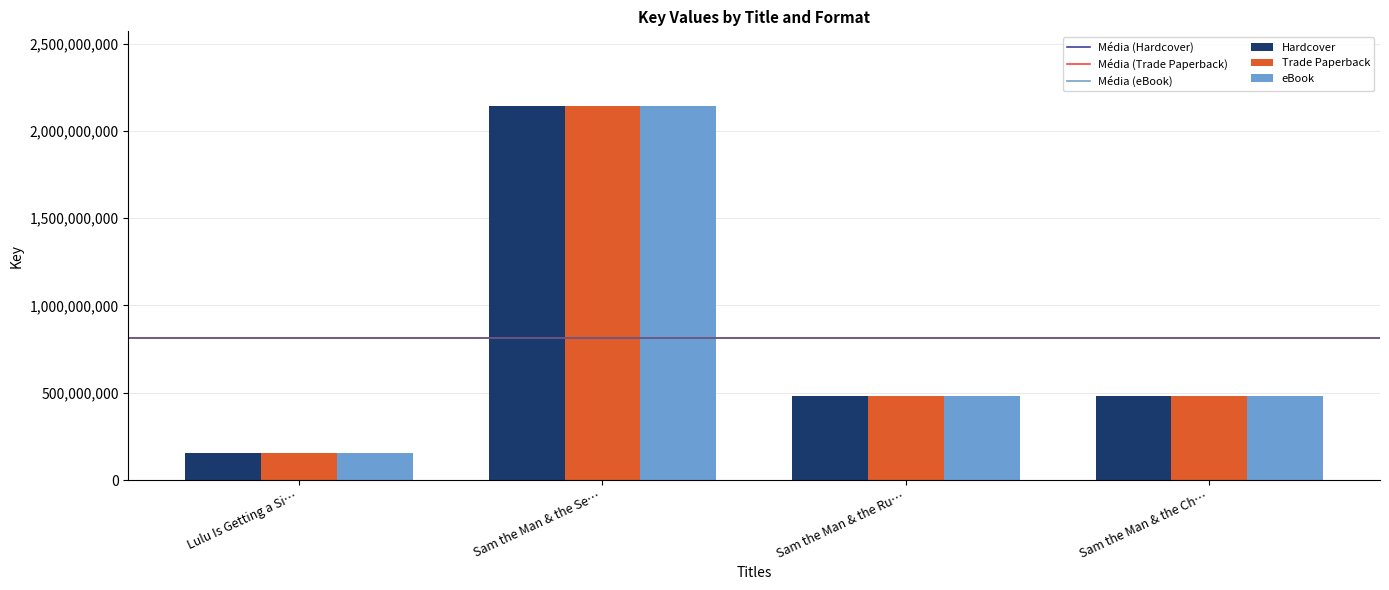

What is the maximum value shown in the chart?

2141460922